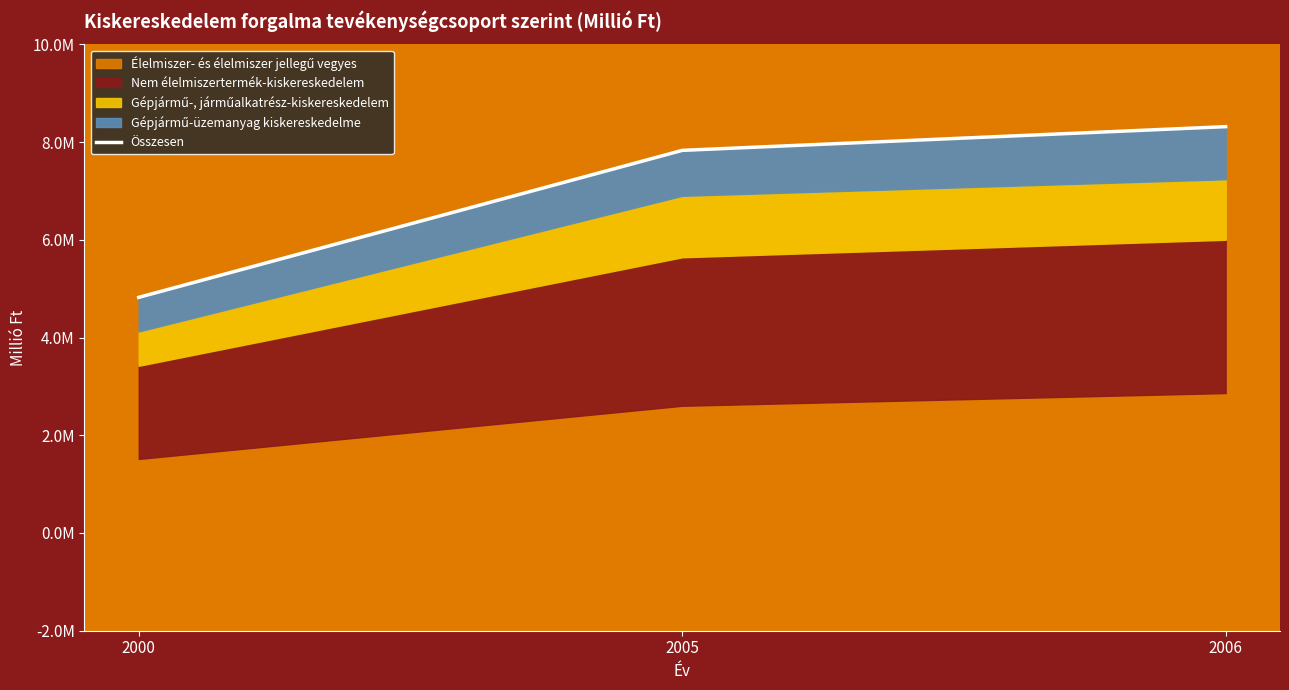

Approximately how many times larger is the value at 2006 compared to 2005?

1.1